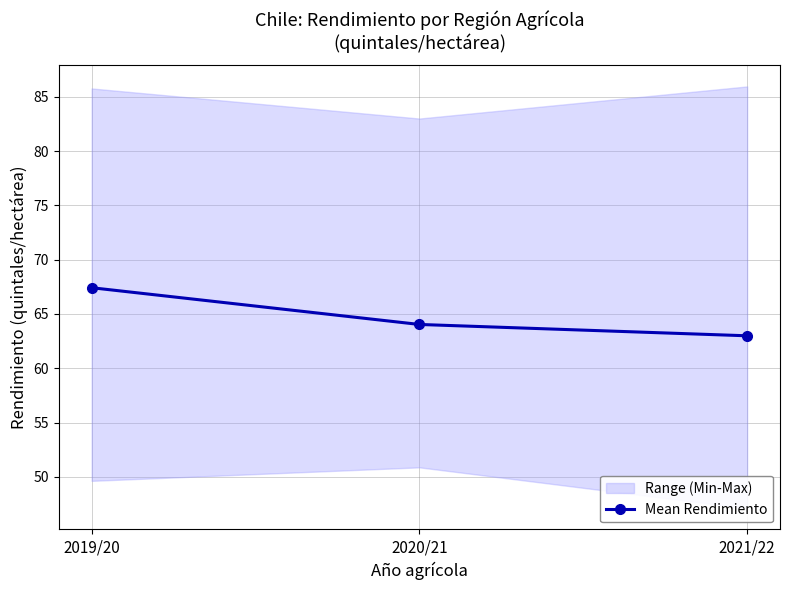

What value does the data have at 2020/21?

64.0